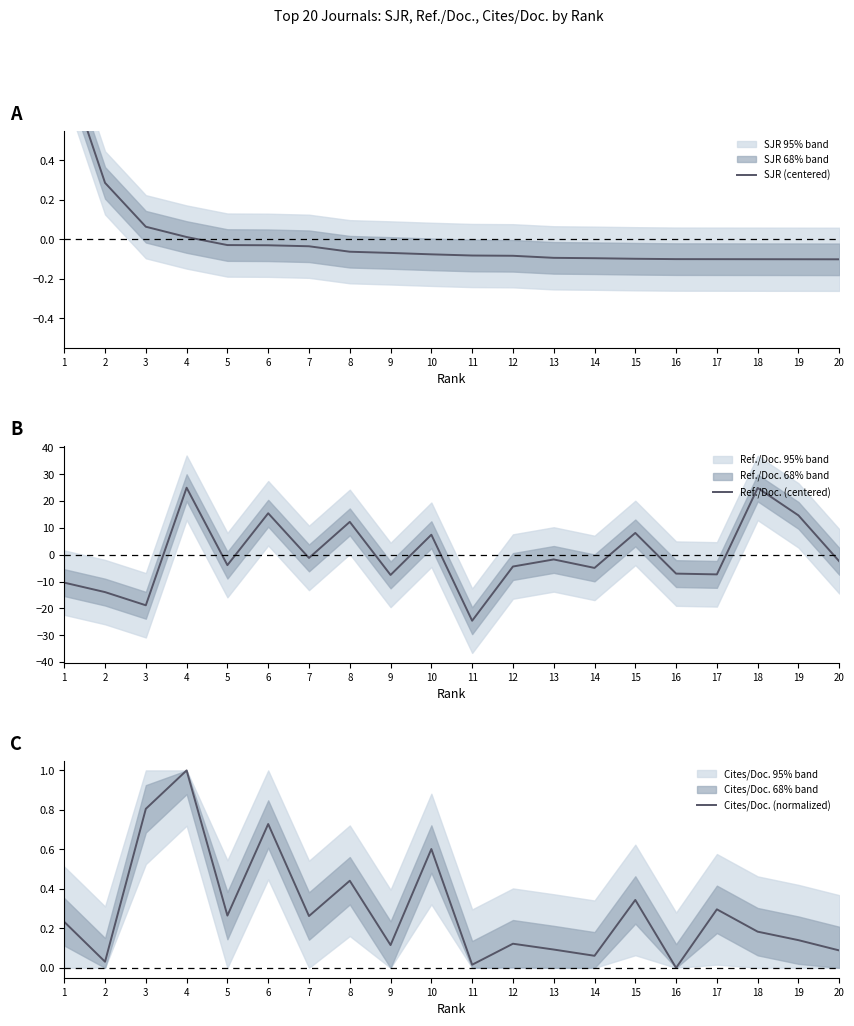

The value of Ref./Doc. (centered) at 12 is -2.6. True or false?

False